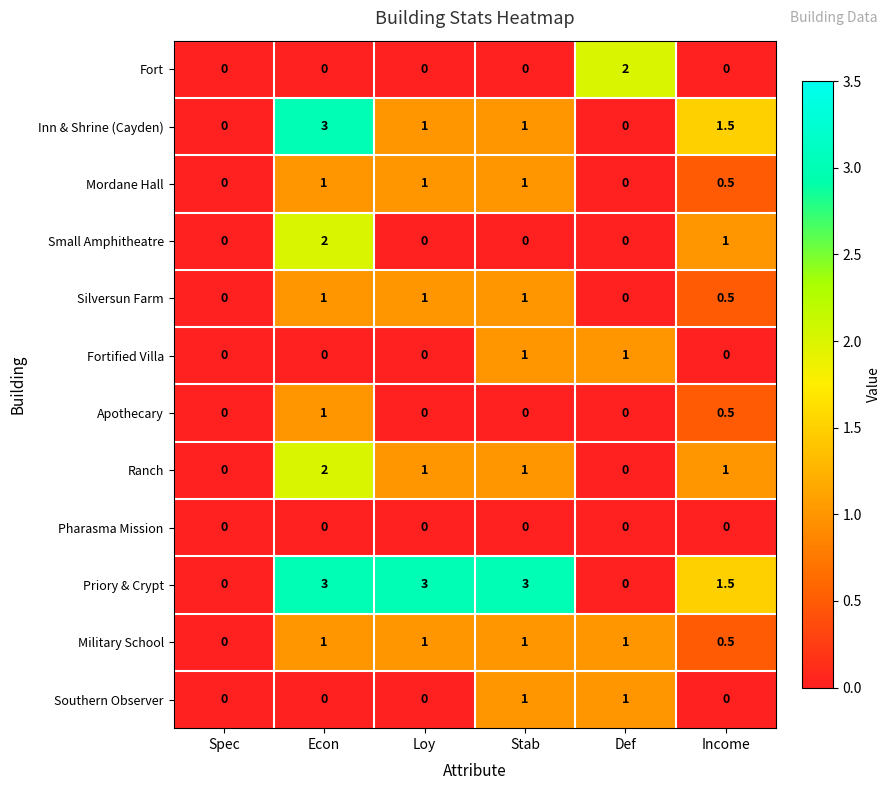

What is the spread (max minus min) of values at Def?

2.0